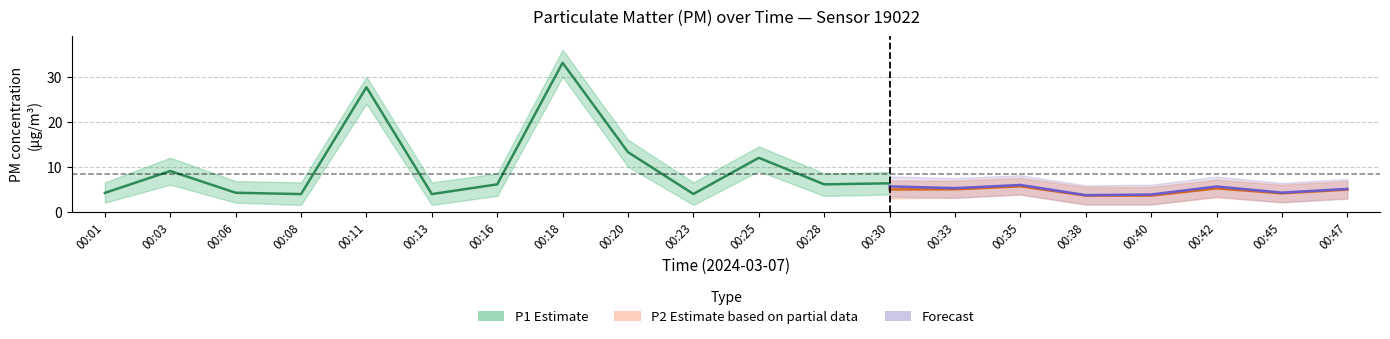

At which category is the sum across all series the highest?

00:18